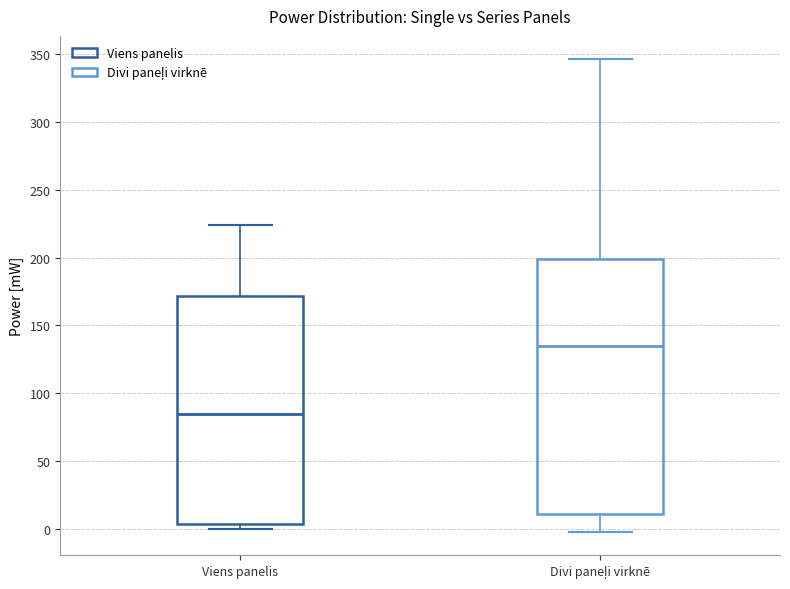

Reading left to right, transcribe this box plot: for each box, give where its median line is, the range the box spans, and where its two whiskers end, as read against the y-axis. The values are not printed on the chart, so give them approximately, as read against the axis.

Viens panelis: median 85, box 5 to 170, whiskers 0 to 225
Divi paneļi virknē: median 135, box 10 to 200, whiskers 0 to 345